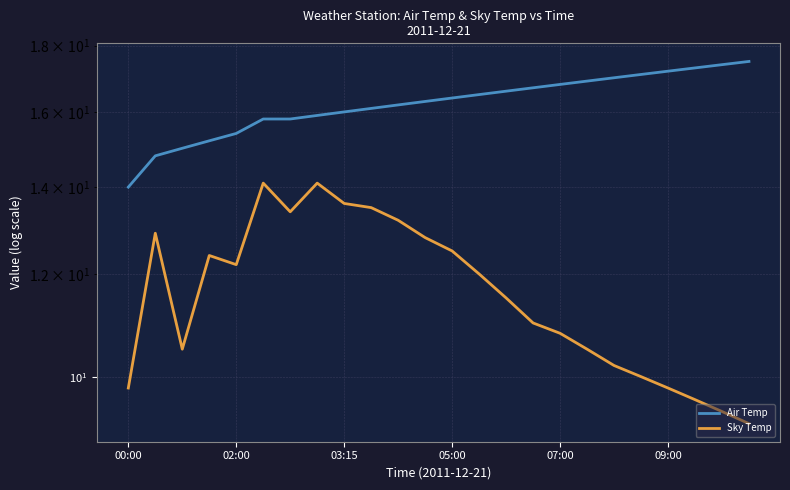

Is it true that Air Temp equals 16.1 at 9?

True